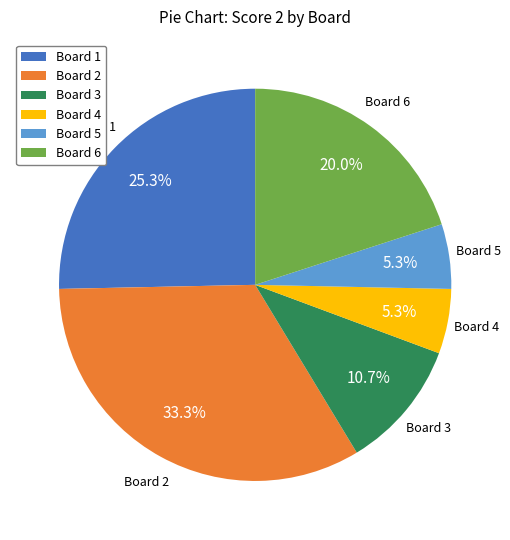

Which category has the biggest portion of the pie?

Board 2